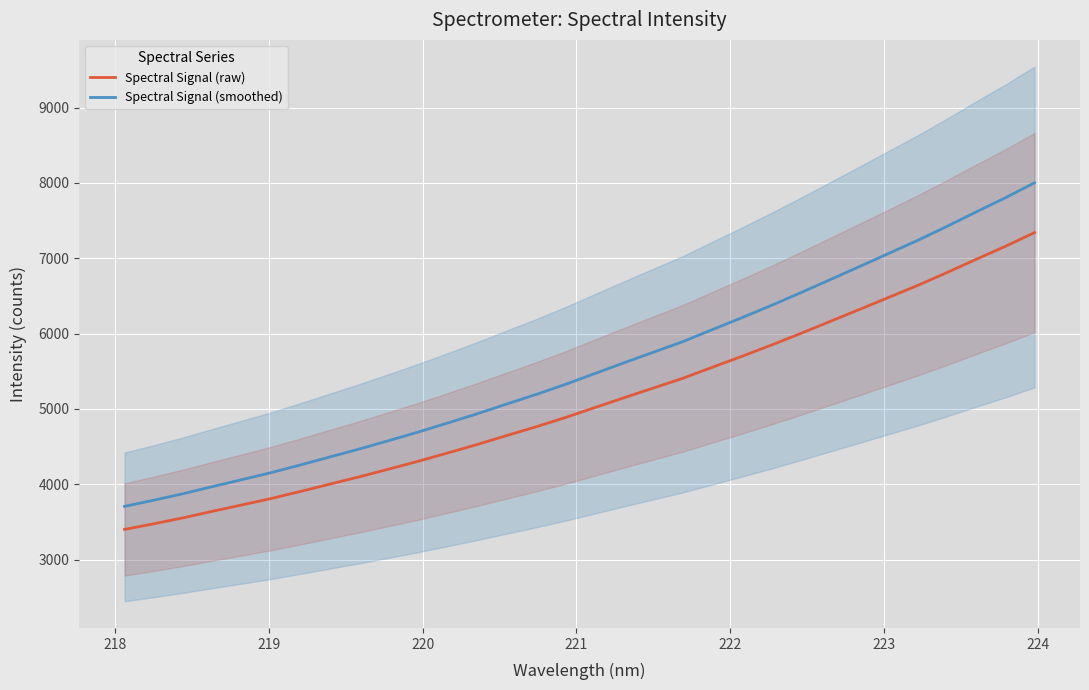

What is the minimum value for Spectral Signal (raw)?

3402.0